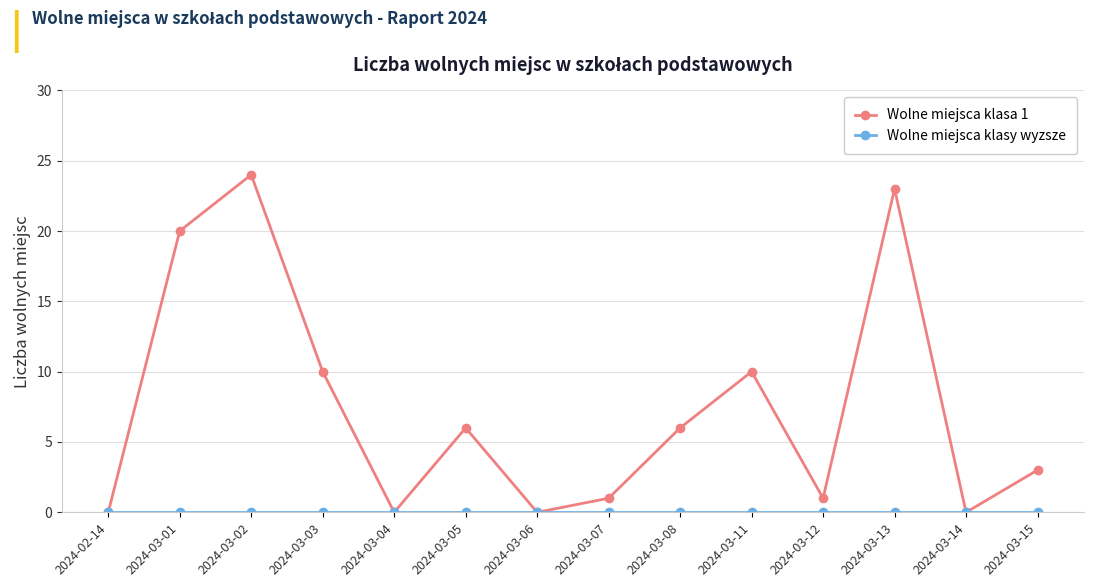

Which label corresponds to the largest value in the chart?

2024-03-02